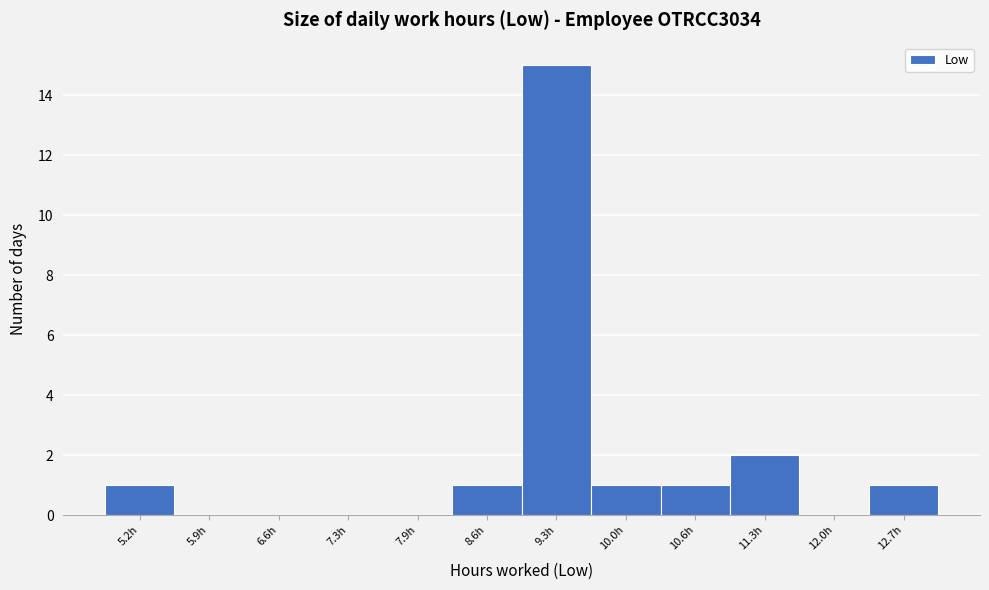

Reading left to right, transcribe all the data shown in this chart.

5.2h=1	5.9h=0	6.6h=0	7.3h=0	7.9h=0	8.6h=1	9.3h=15	10.0h=1	10.6h=1	11.3h=2	12.0h=0	12.7h=1